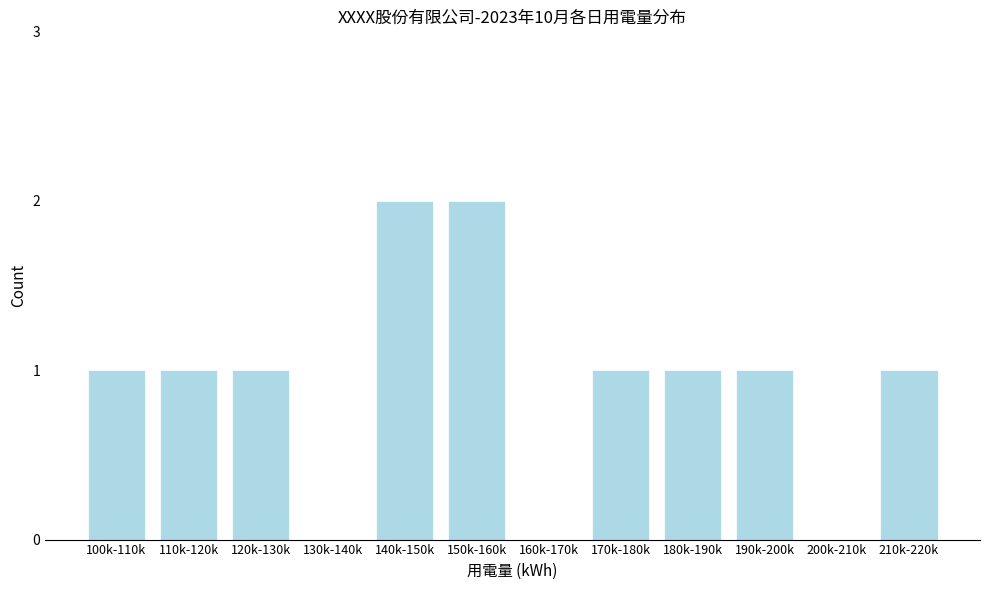

Reading right to left, list all the values displayed in this chart.

210k-220k=1	200k-210k=0	190k-200k=1	180k-190k=1	170k-180k=1	160k-170k=0	150k-160k=2	140k-150k=2	130k-140k=0	120k-130k=1	110k-120k=1	100k-110k=1